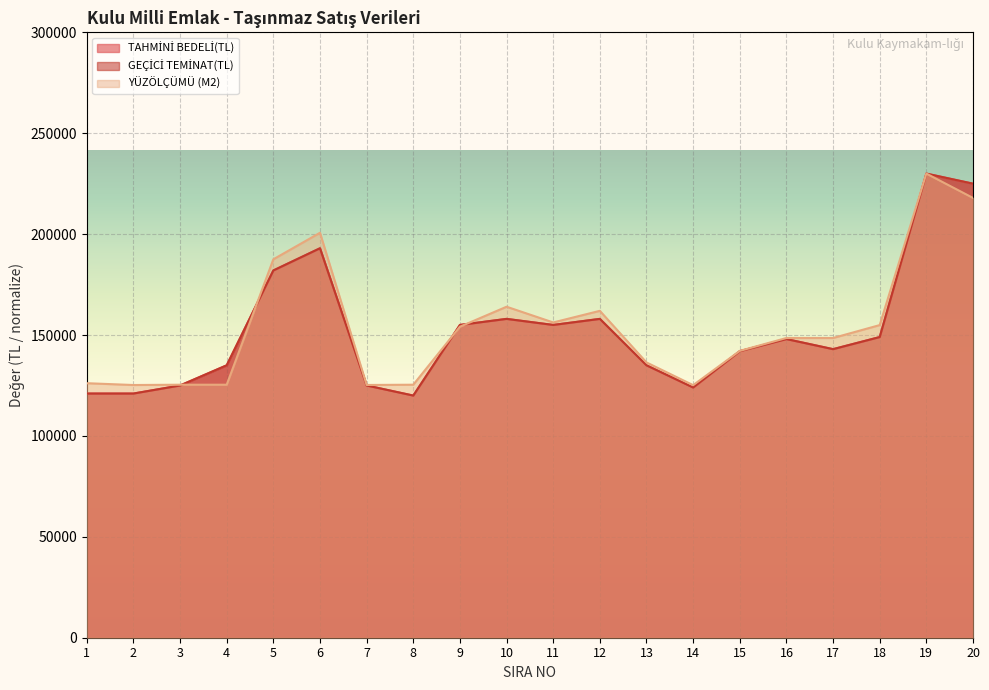

Between 3 and 7, which series saw the biggest shift?

YÜZÖLÇÜMÜ (M2)